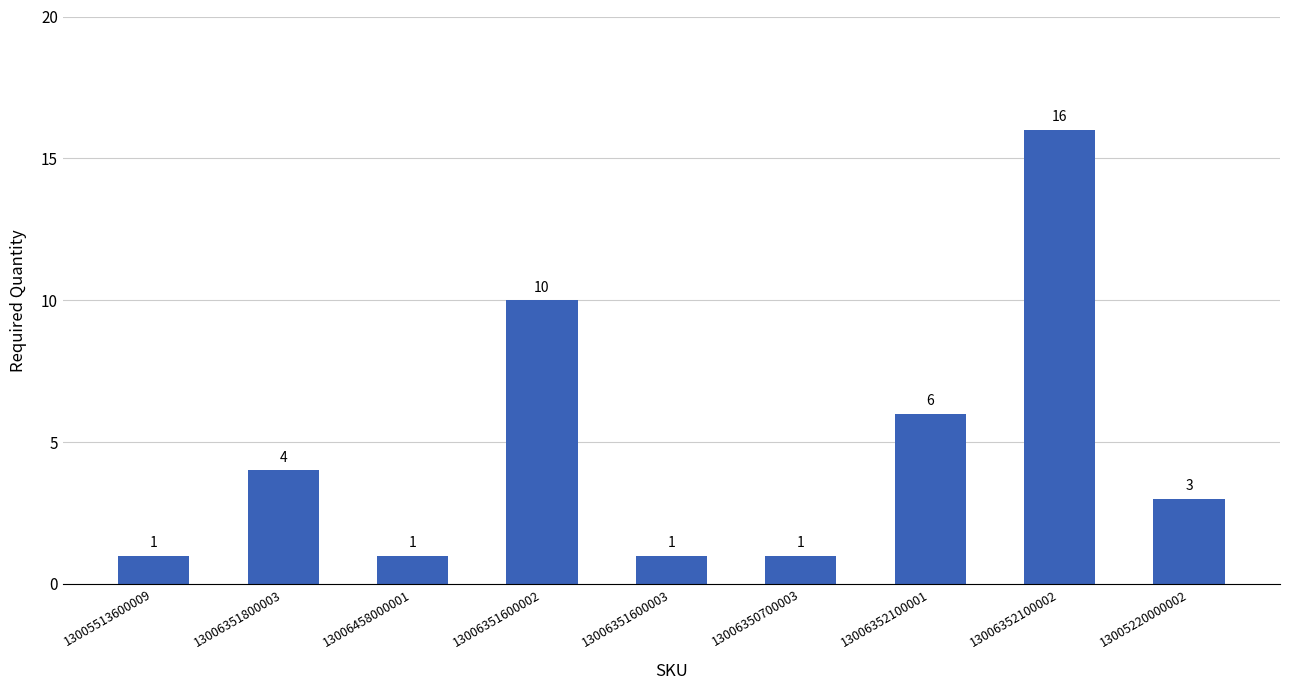

What value does the data have at 13006458000001?

1